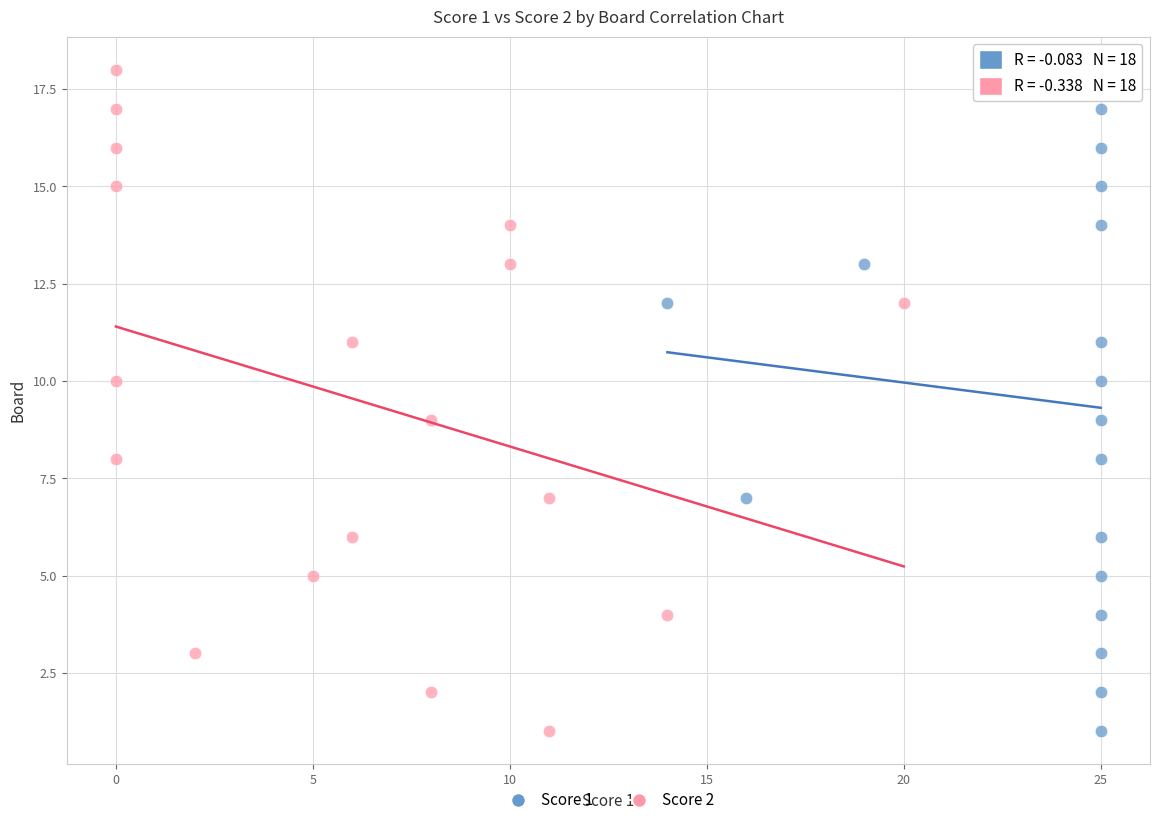

What are all the series names shown in the legend?

Score 1, Score 2